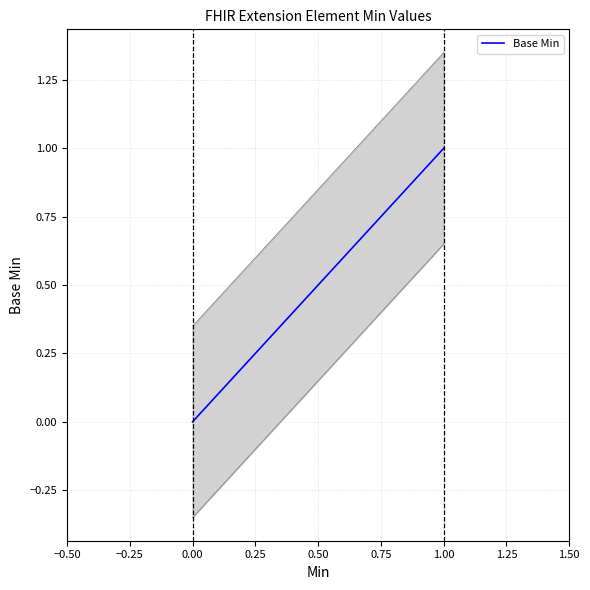

True or false: Base Min and Min intersect in this chart.

False